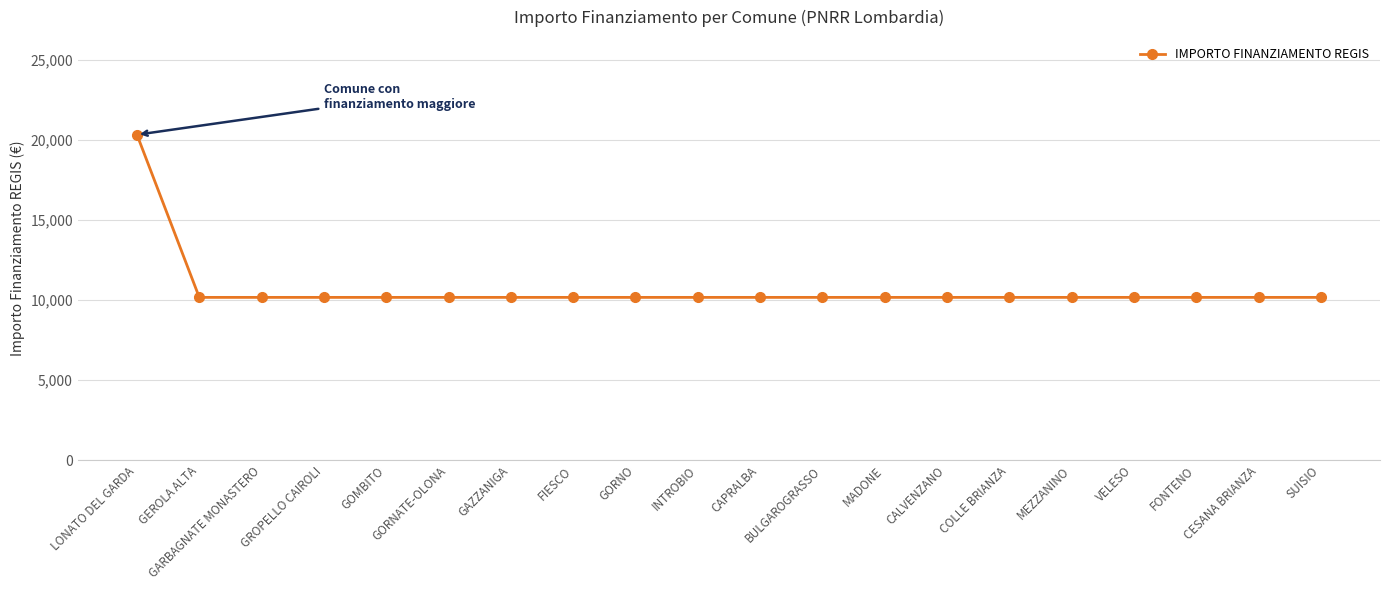

What is the greatest value displayed?

20344